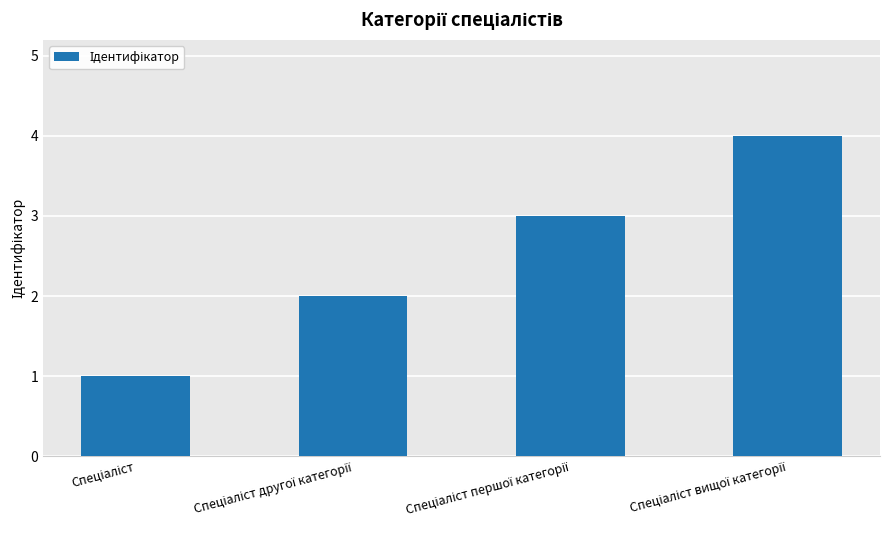

What is the maximum value shown in the chart?

4